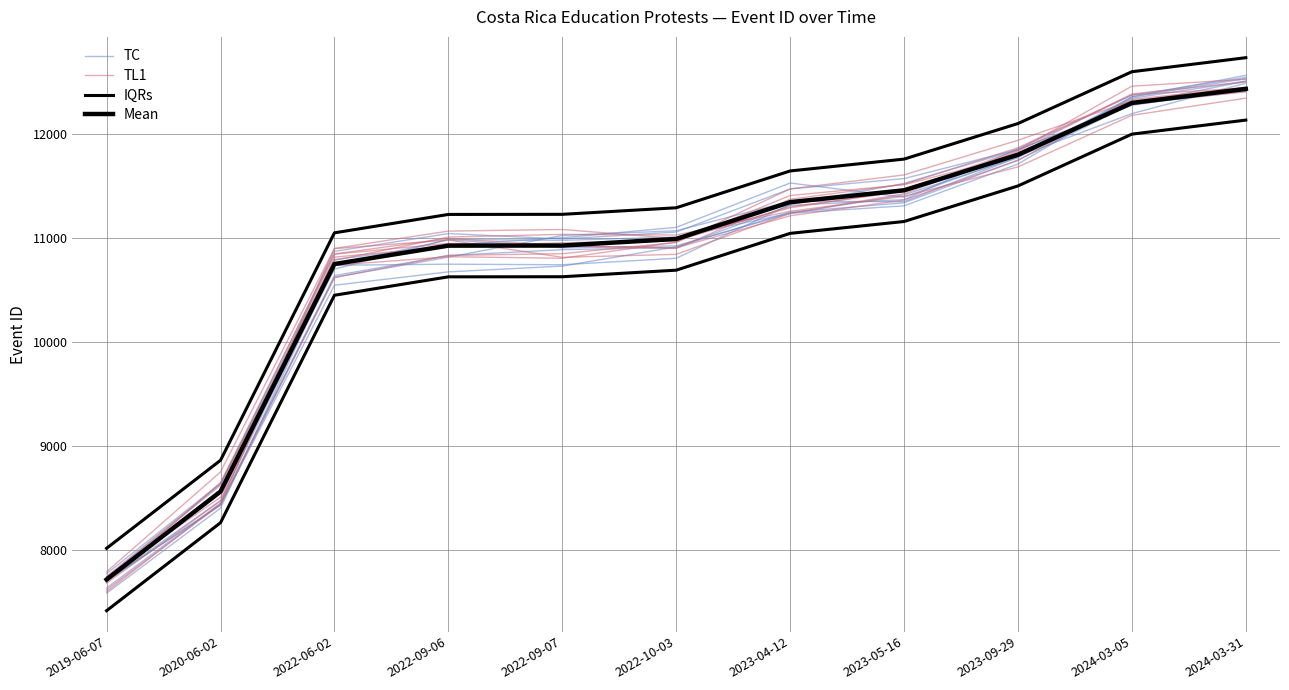

True or false: Mean has more than 1 points higher than both neighbors.

False